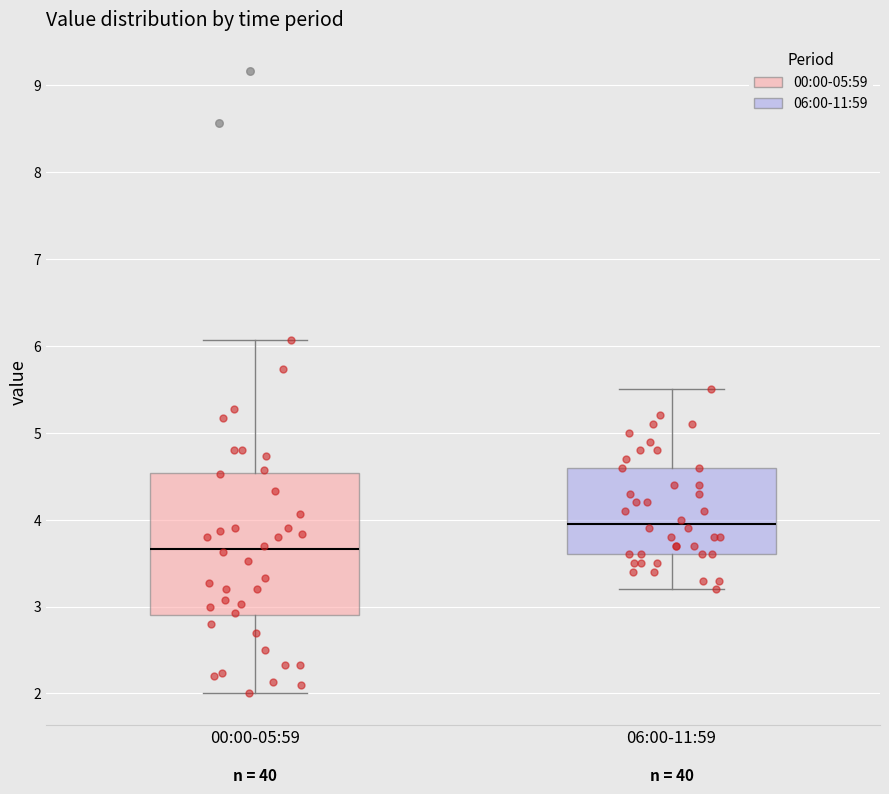

Comparing the boxes themselves (not the whiskers), which one is the tallest?

00:00-05:59